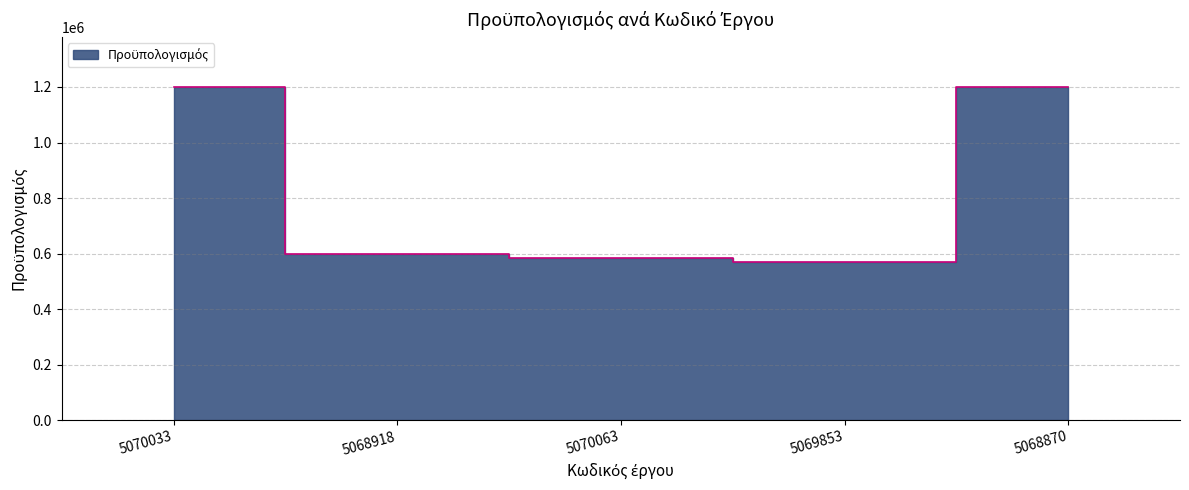

What position from the right is 5068918?

4